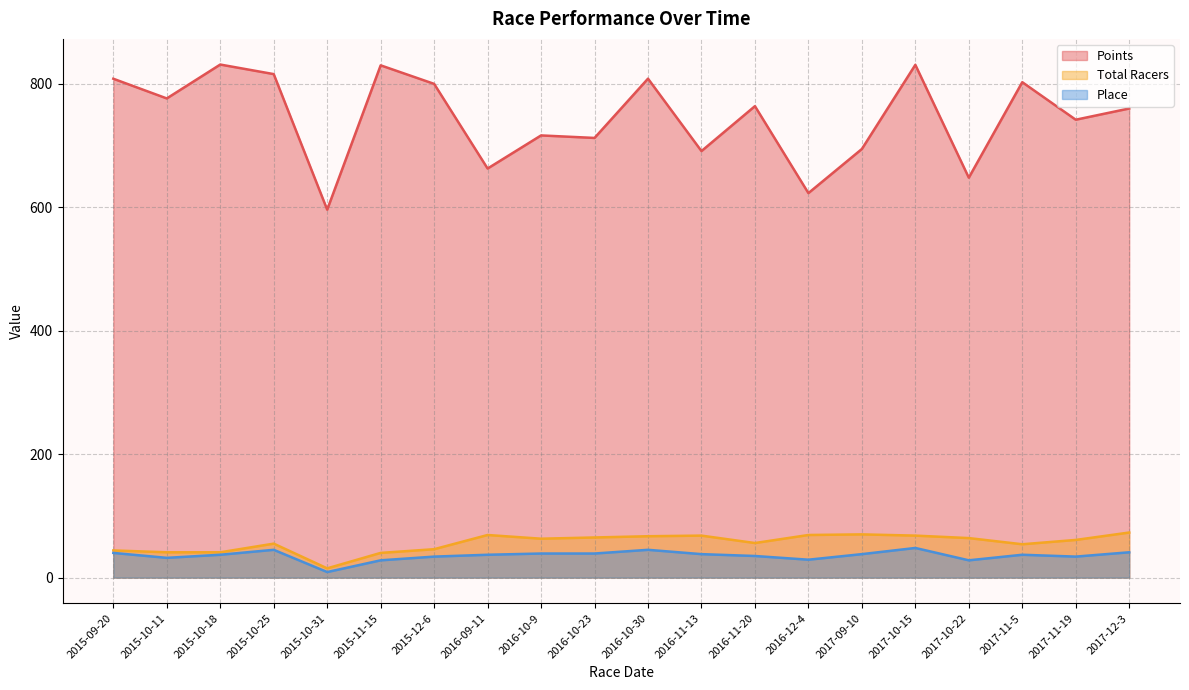

What is the maximum value shown in the chart?

830.8